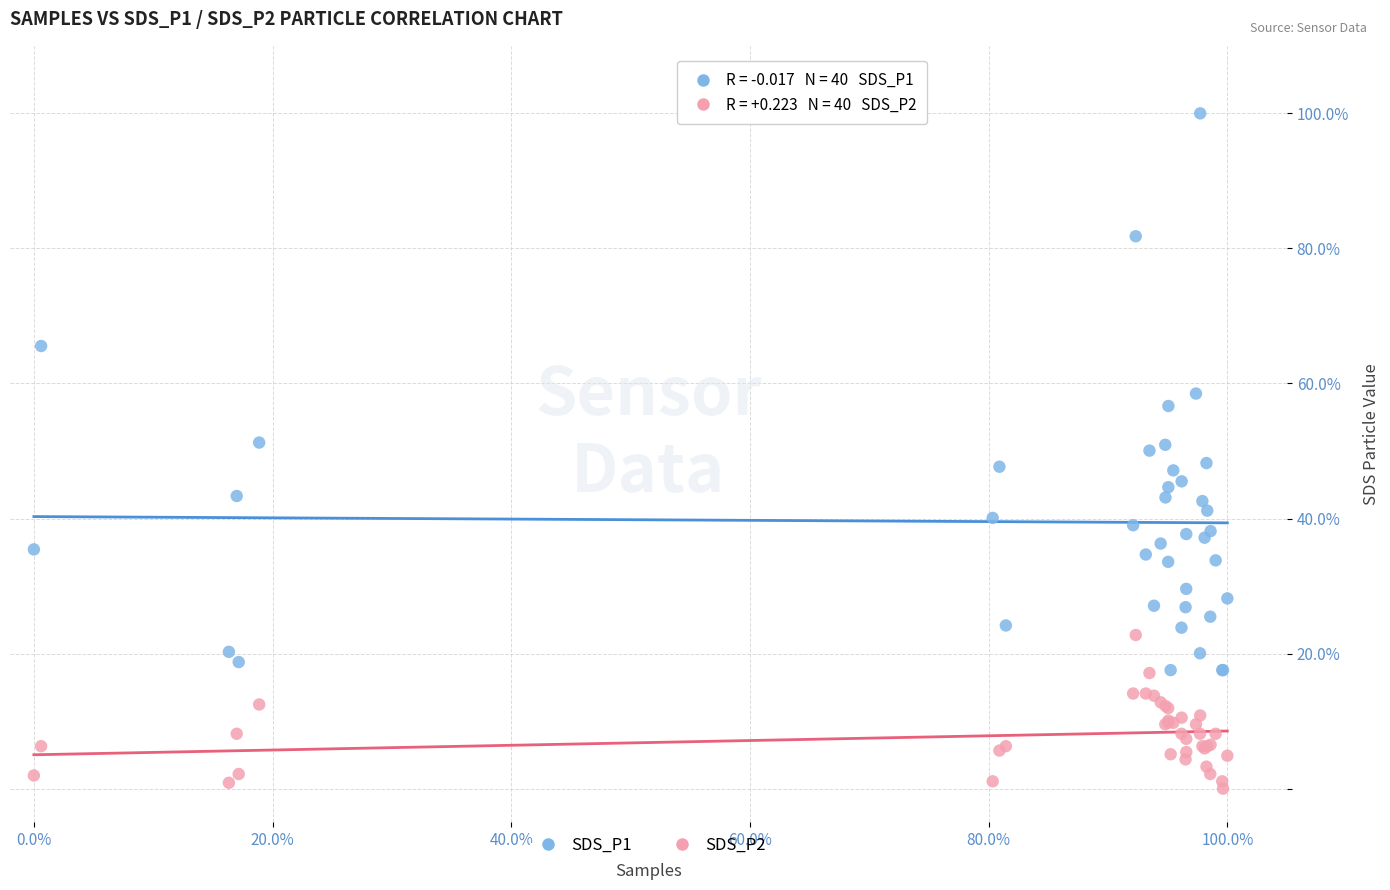

Which series contains the highest Y value?

SDS_P1